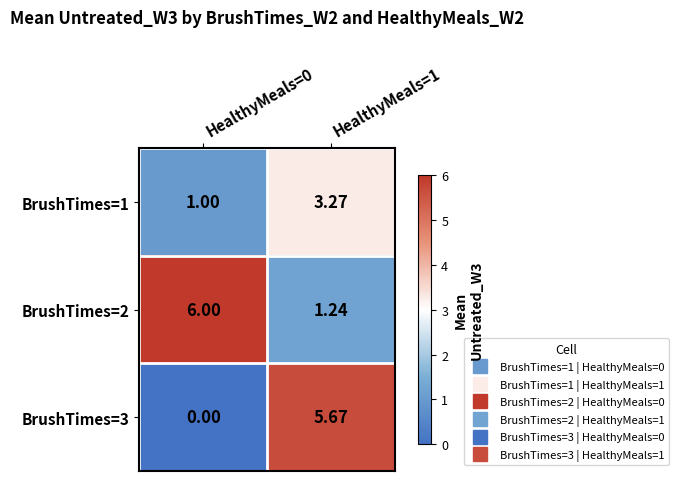

At how many categories does at least one series exceed 3?

2